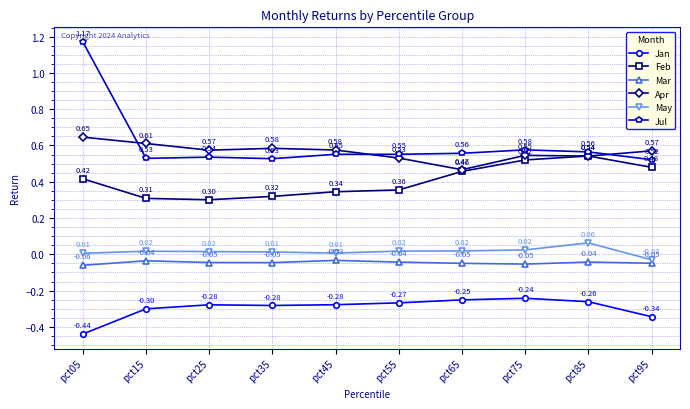

True or false: Mar and Apr intersect in this chart.

False